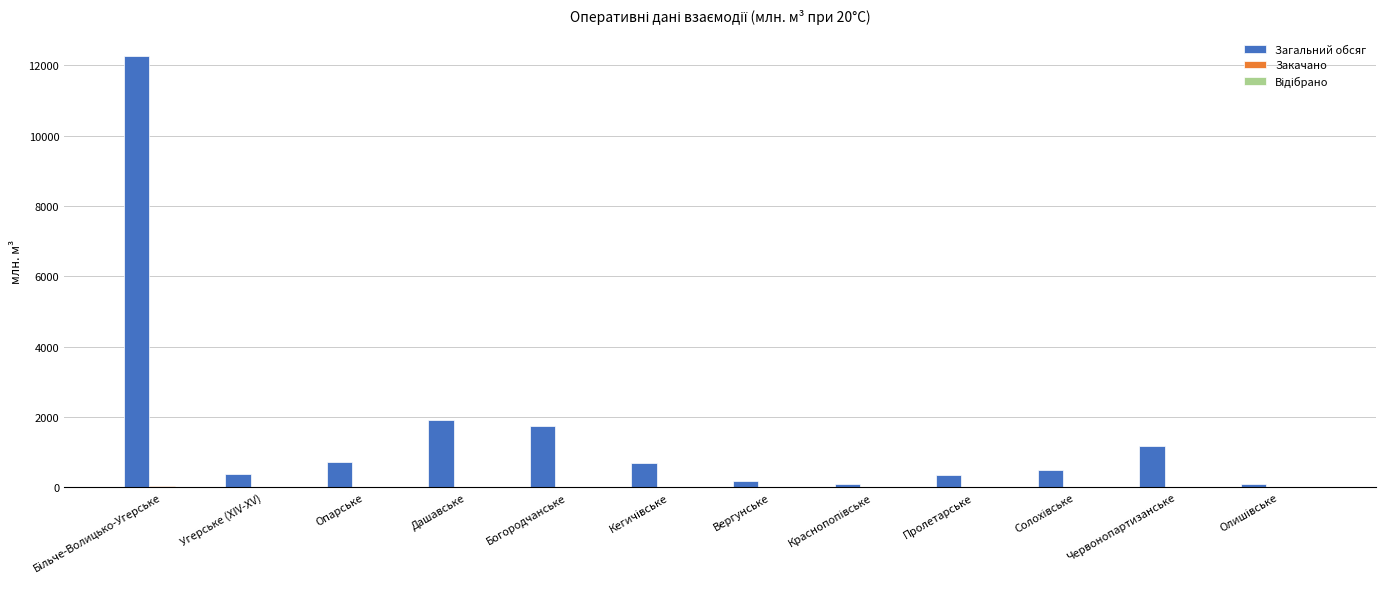

How many categories are shown in the chart?

12